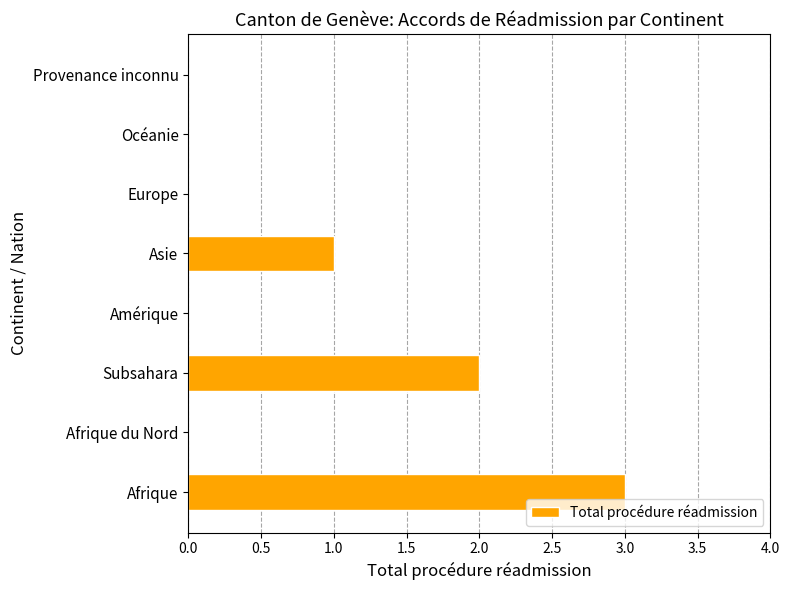

The value at Asie is 0. True or false?

False